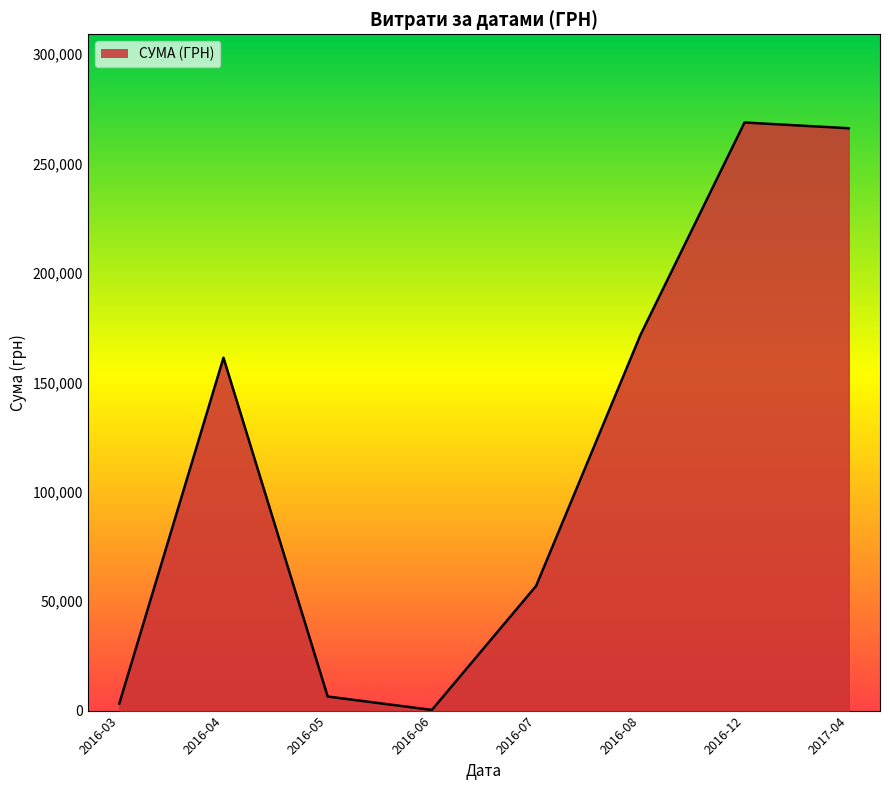

What is the change in value from 2016-05 to 2016-08?

+165104.6